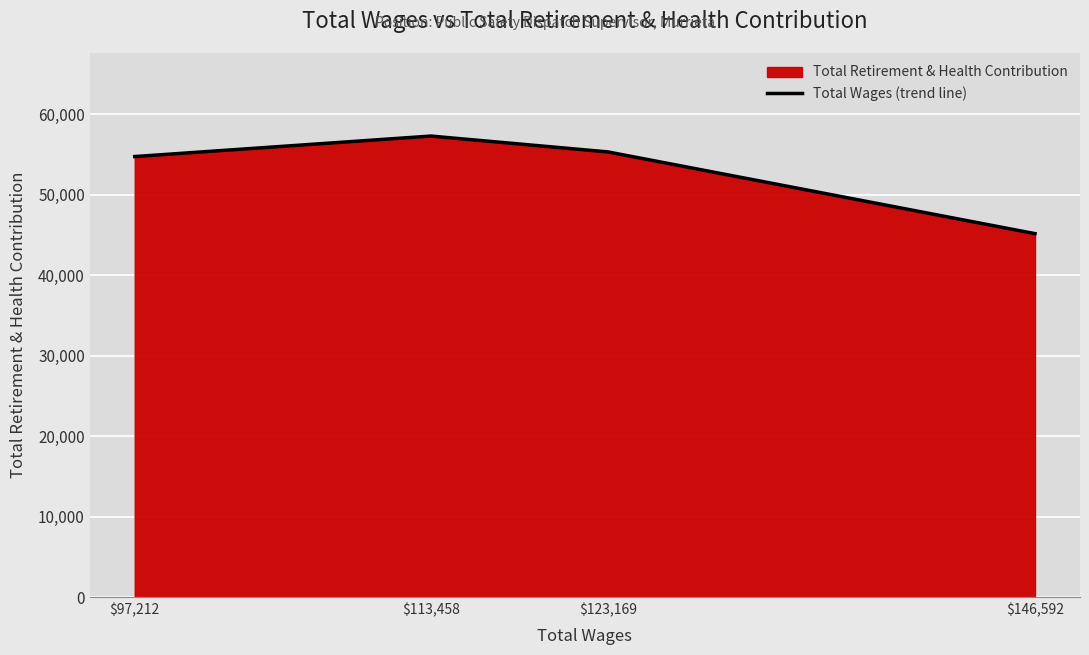

What position from the left is $97,212?

1